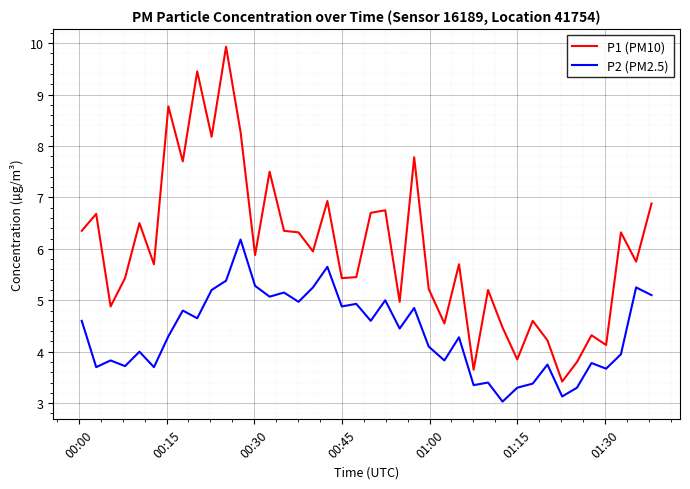

Rank the series by their maximum value, from highest to lowest.

P1 (PM10), P2 (PM2.5)